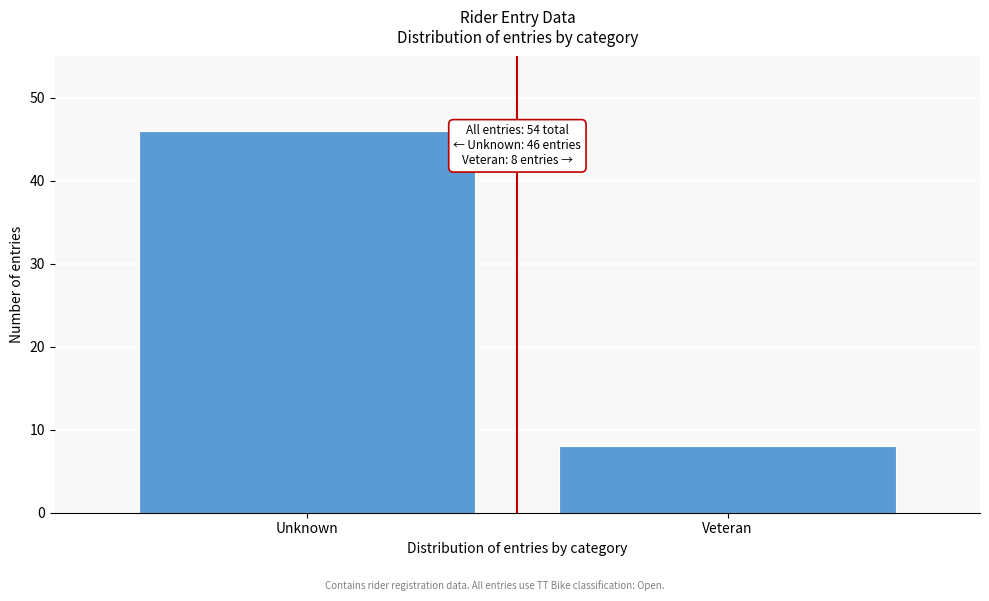

Reading left to right, list all the values displayed in this chart.

46	8